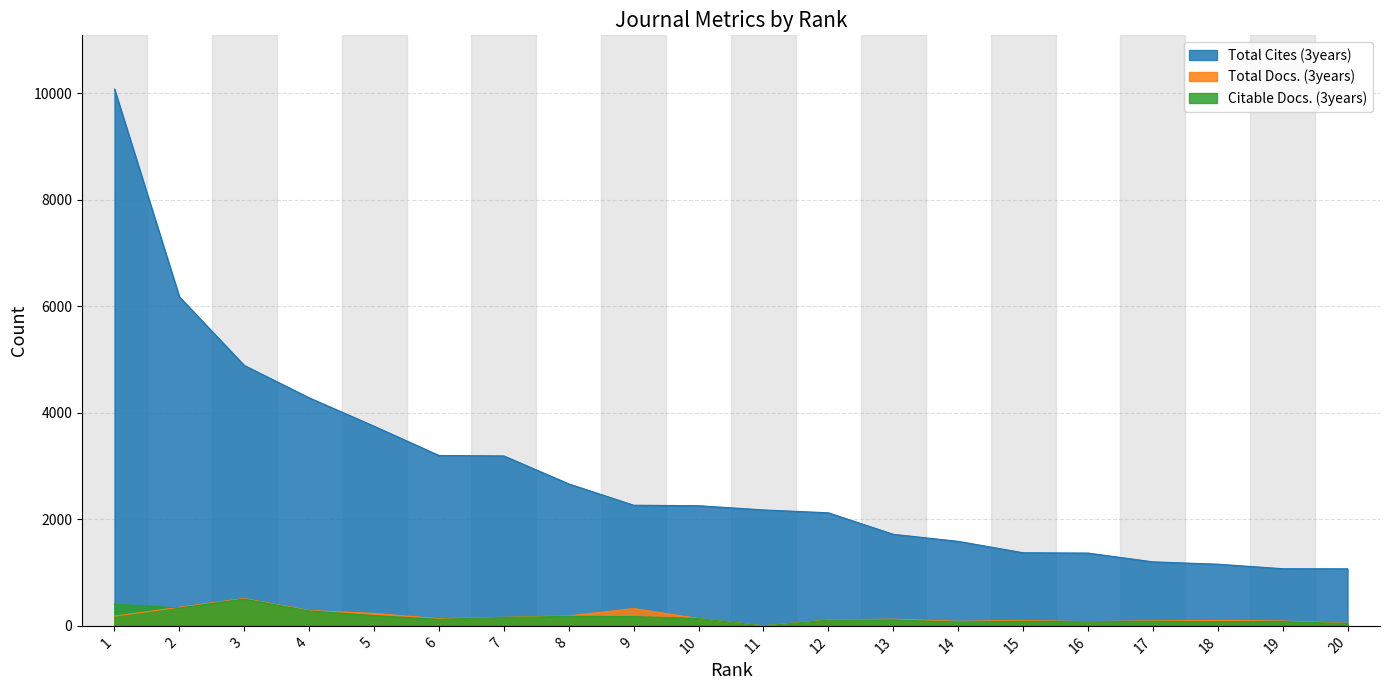

Between 1 and 18, which series saw the biggest shift?

Total Cites (3years)